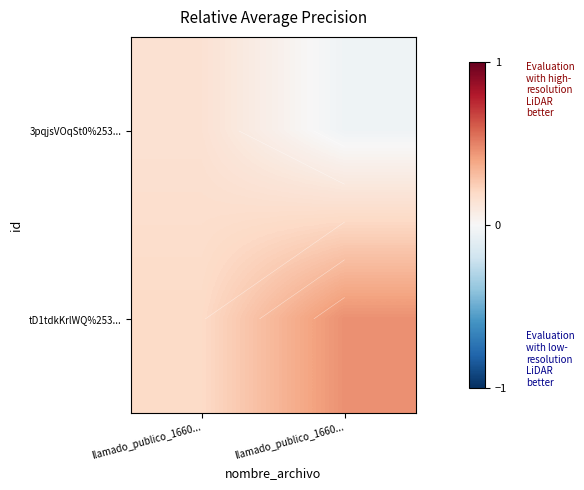

What is the highest value of the tD1tdkKrlWQ%253... series?

0.5